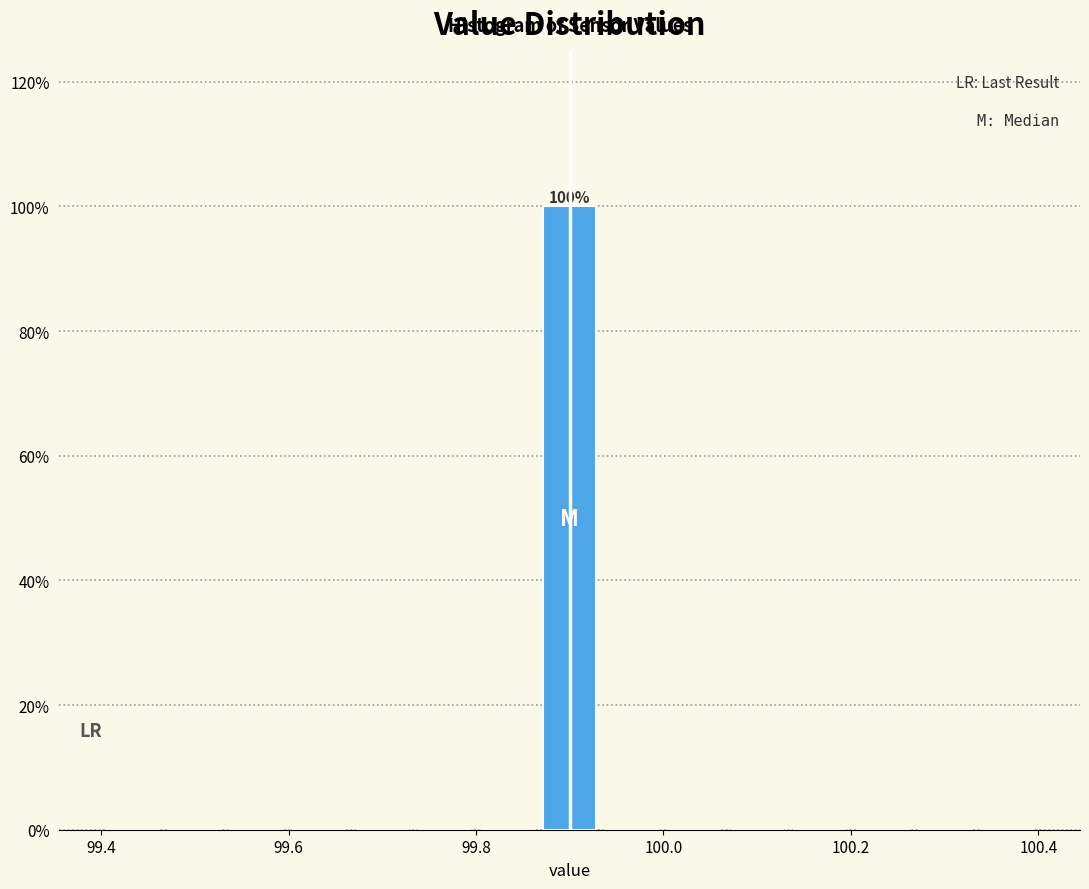

Around what value on the x-axis is the tallest bar? Give the approximate position of its centre, as read against the axis.

99.90